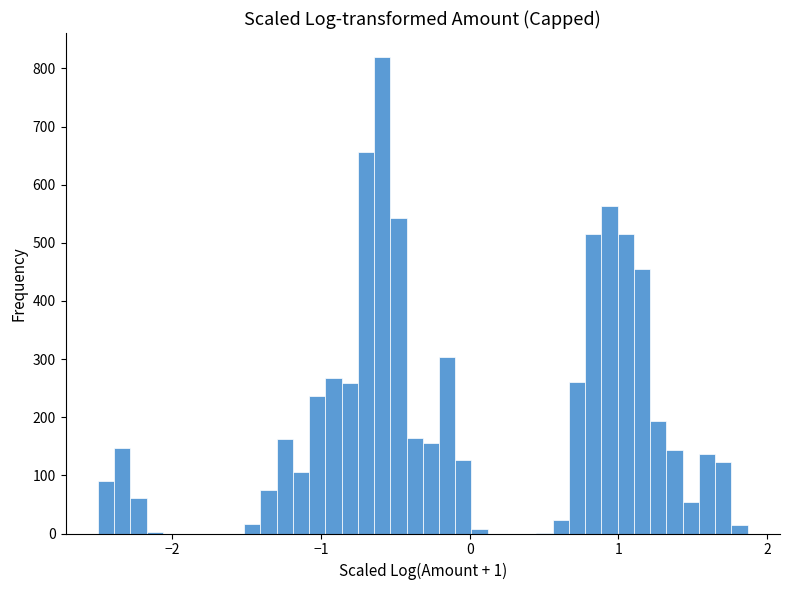

Around what value on the x-axis is the tallest bar? Give the approximate position of its centre, as read against the axis.

-0.6